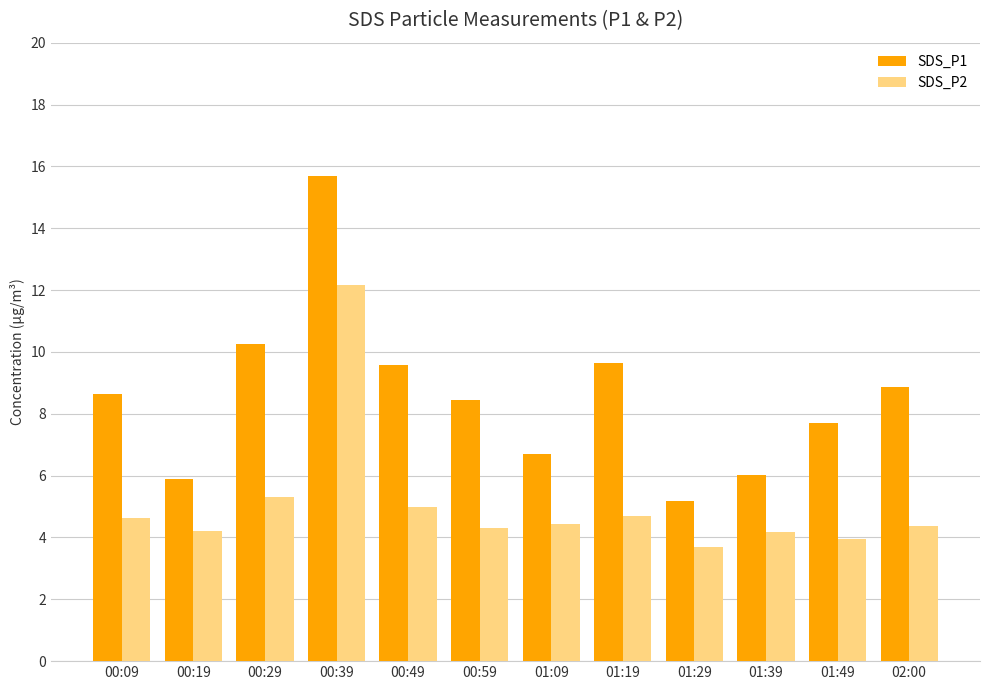

What is the difference between the highest and lowest values at 00:09?

4.0